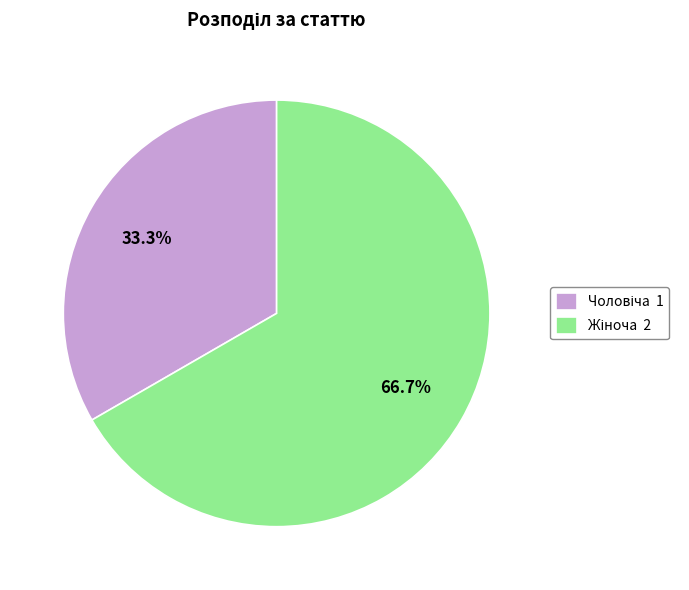

Does any single category account for the majority?

Yes